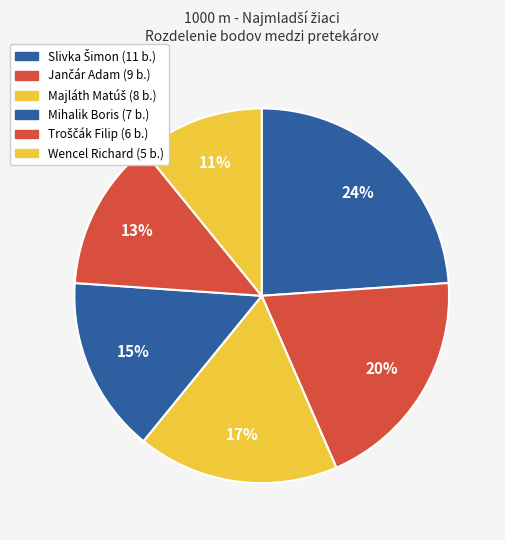

Combined, what portion of the pie is Jančár Adam and Wencel Richard?

30.4%